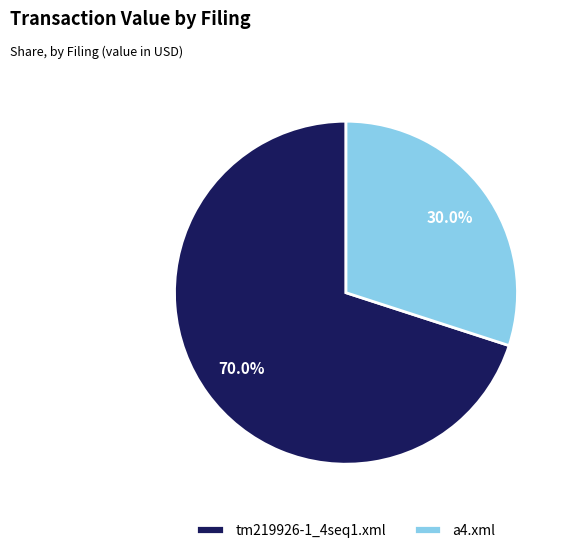

What percentage do a4.xml and tm219926-1_4seq1.xml together represent?

100.0%